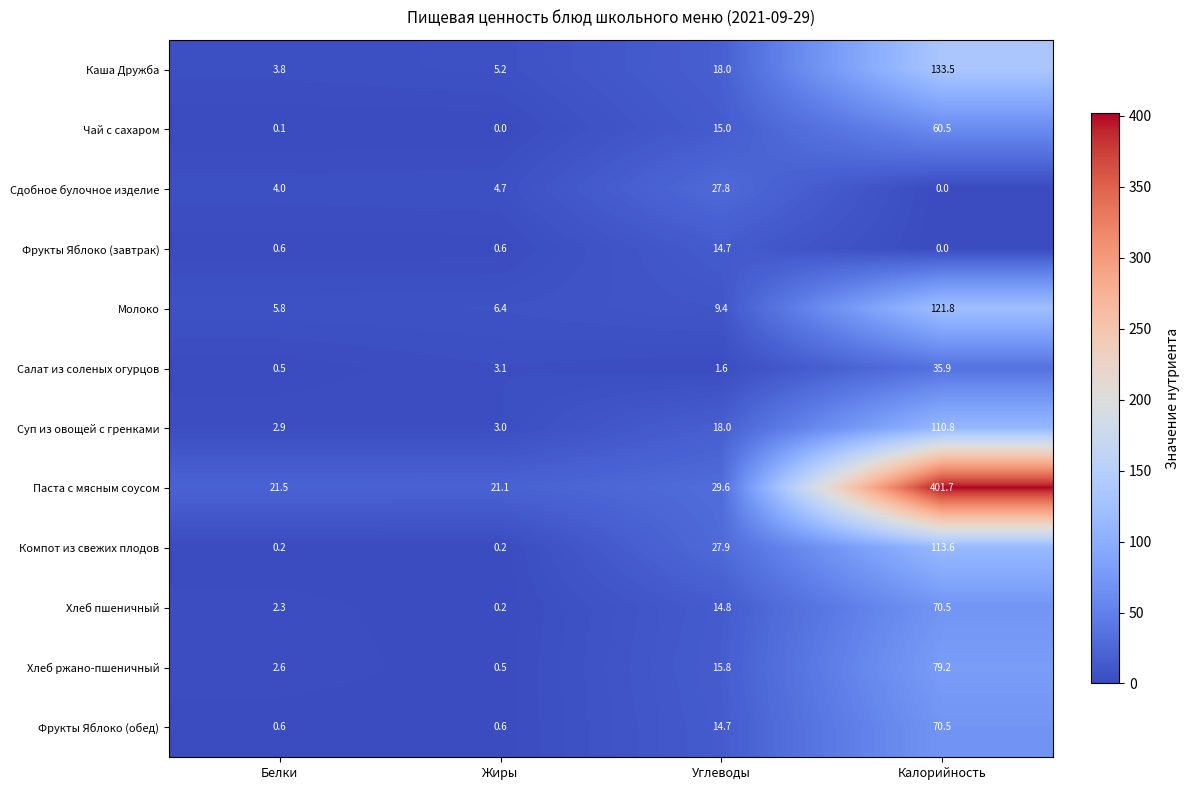

Which series has the largest total across all categories?

Паста с мясным соусом